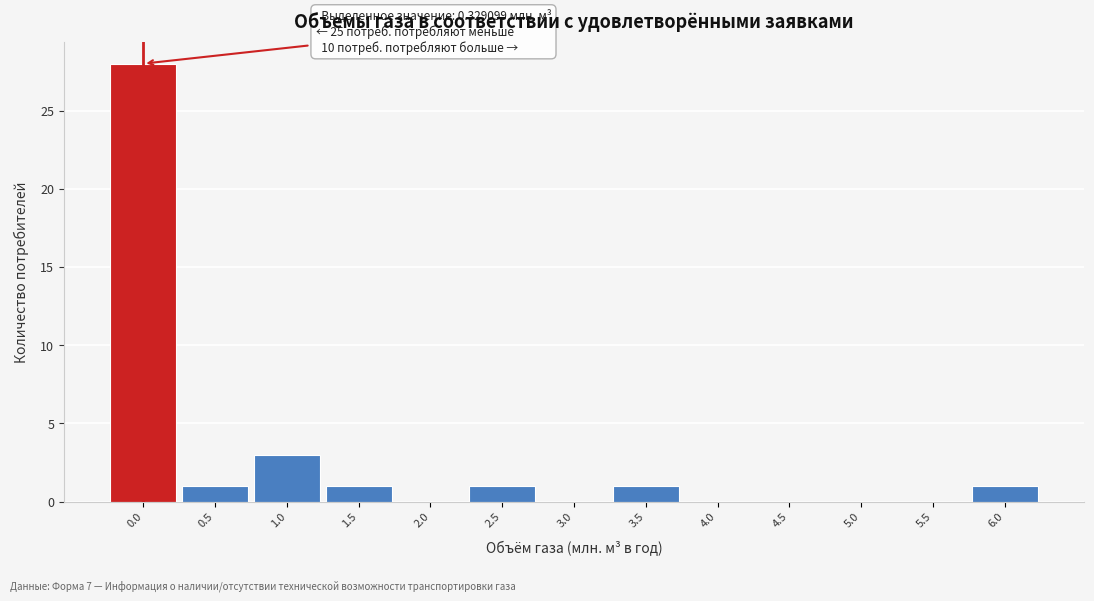

Reading left to right, list all the values displayed in this chart.

0.0=28	0.5=1	1.0=3	1.5=1	2.0=0	2.5=1	3.0=0	3.5=1	4.0=0	4.5=0	5.0=0	5.5=0	6.0=1